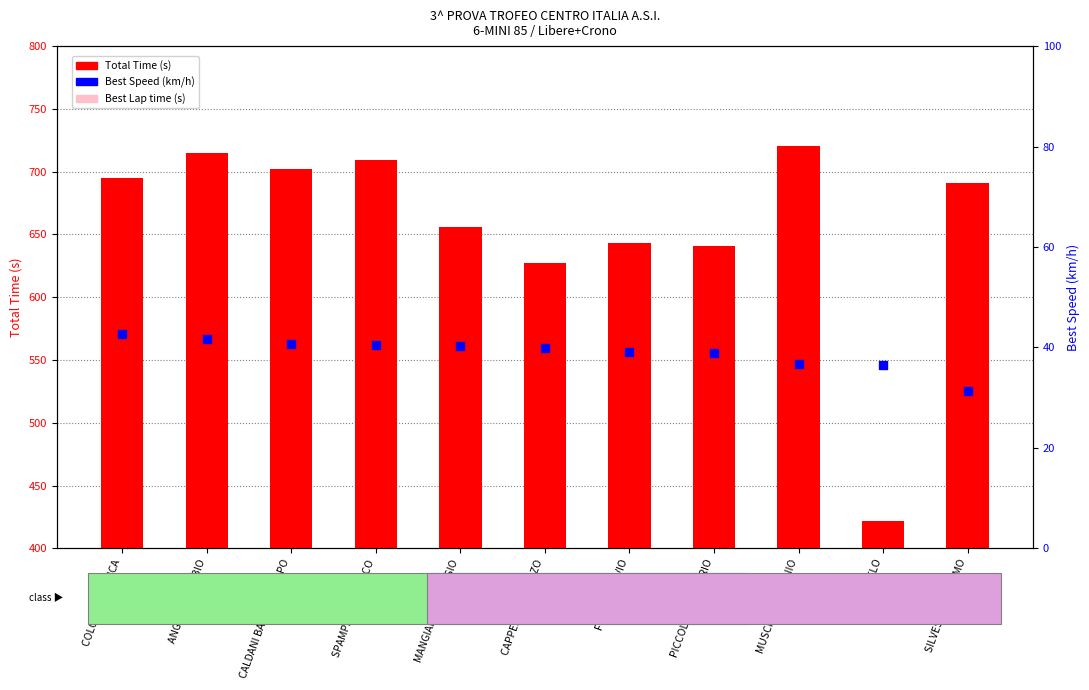

Is the value of Total Time (s) at SPAMPINATO MARCO greater than the value of Best Lap time (s) at MUSCILLO ANTONIO?

Yes